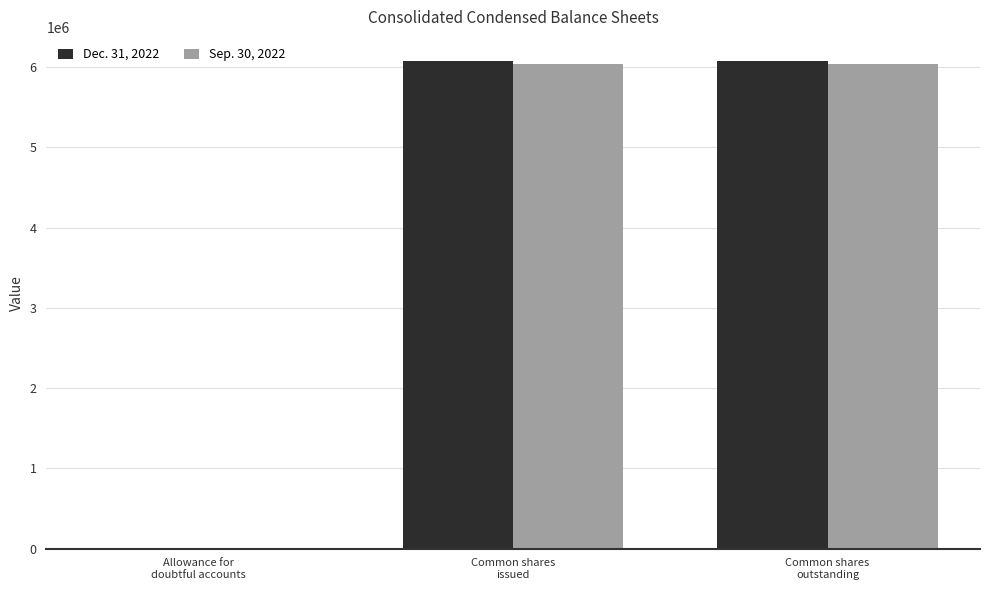

How many groups of bars are there?

3